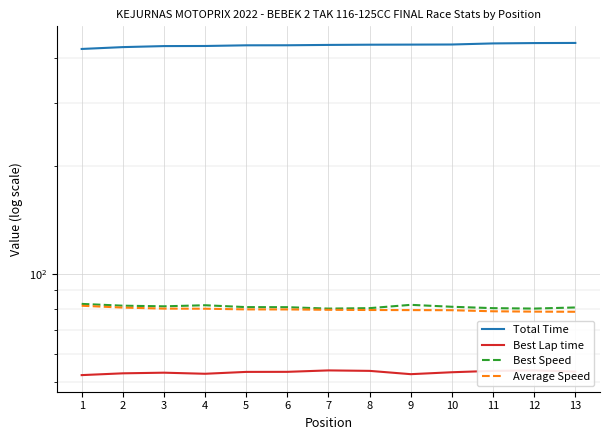

What is the value of the Average Speed point at the 6th from the left?

79.7